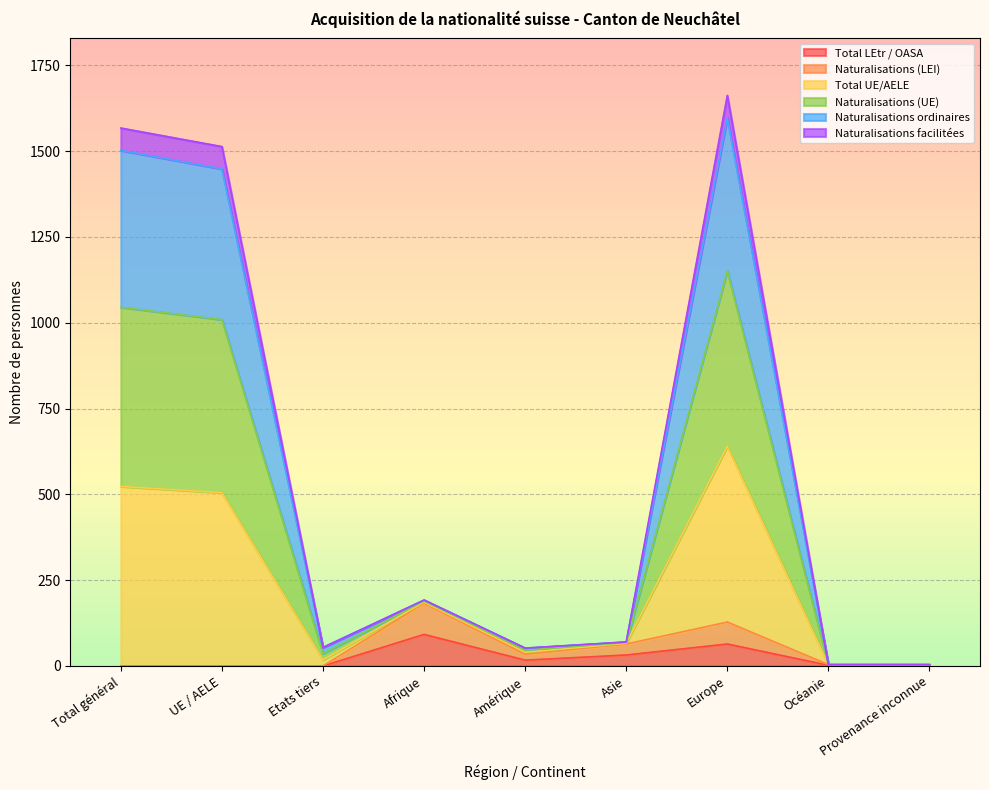

The value of Total UE/AELE at Asie is 118. True or false?

False